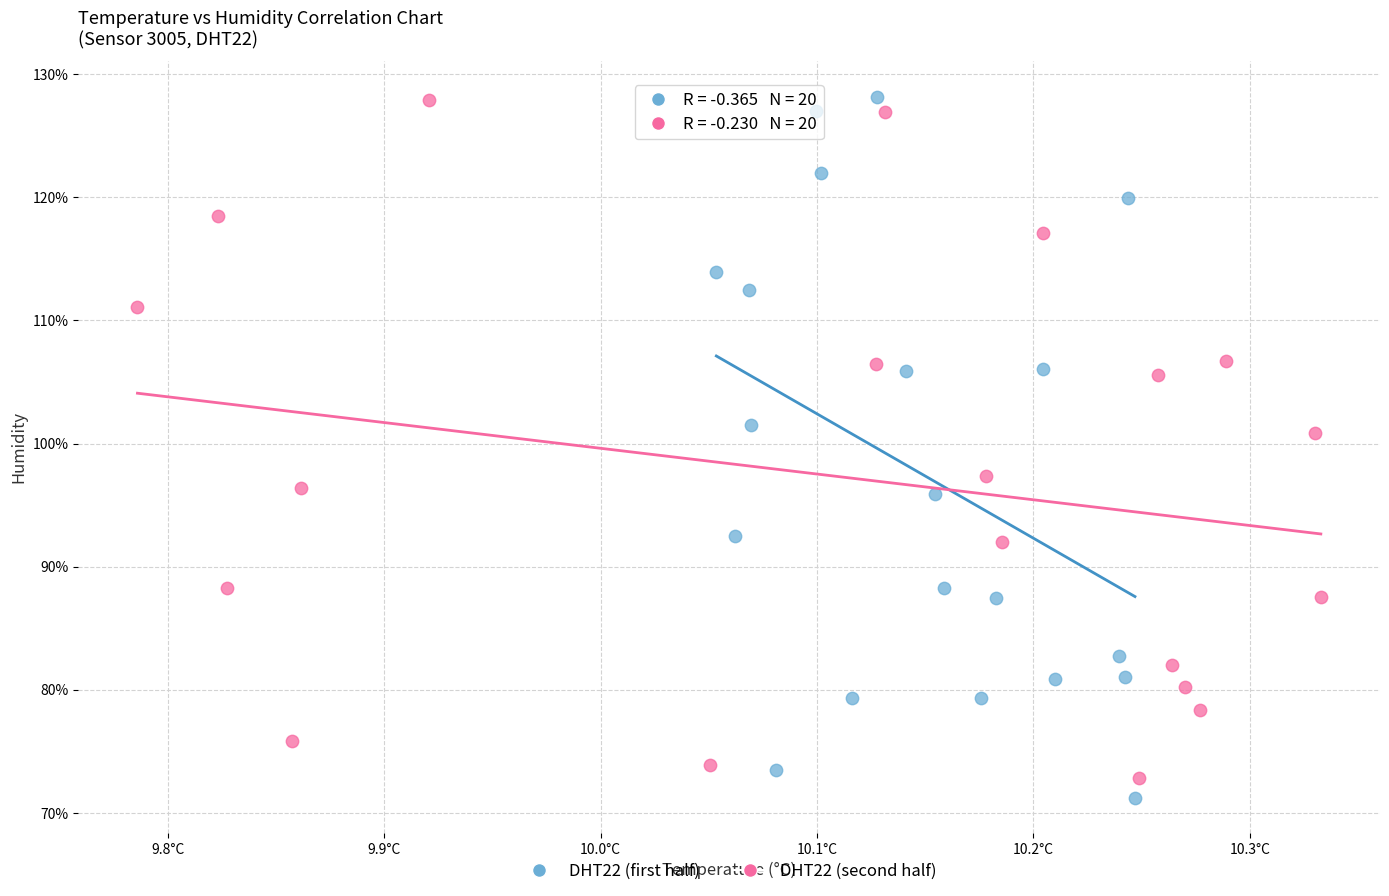

Which series has the widest spread of Y values?

DHT22 (first half)